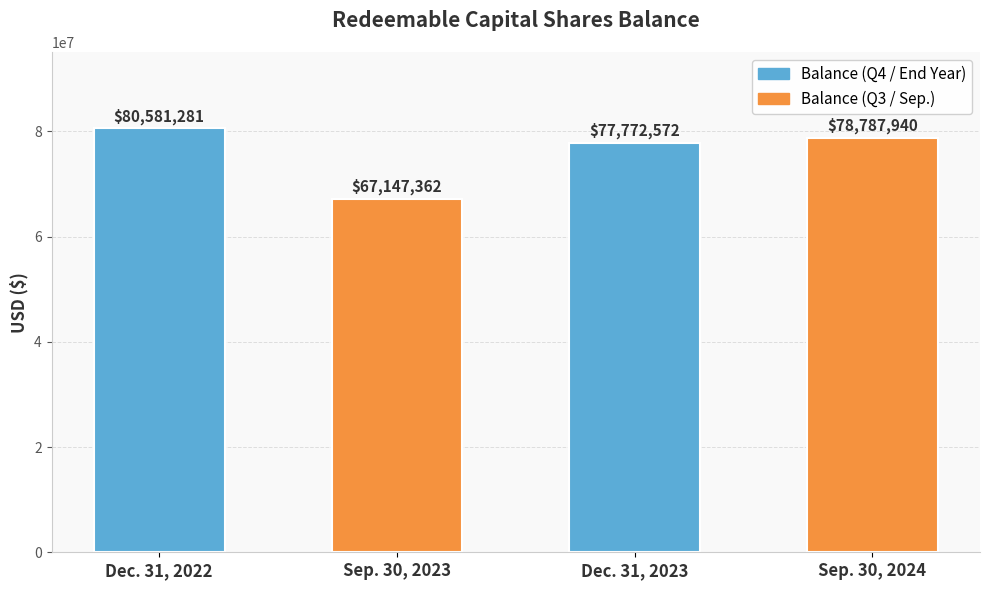

Where is the data nearest to the value 73864321?

Dec. 31, 2023